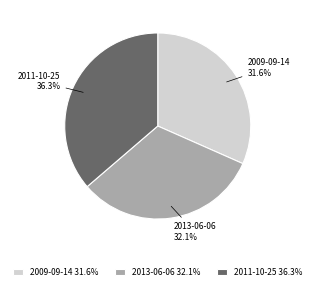

How many slices are in this pie chart?

3